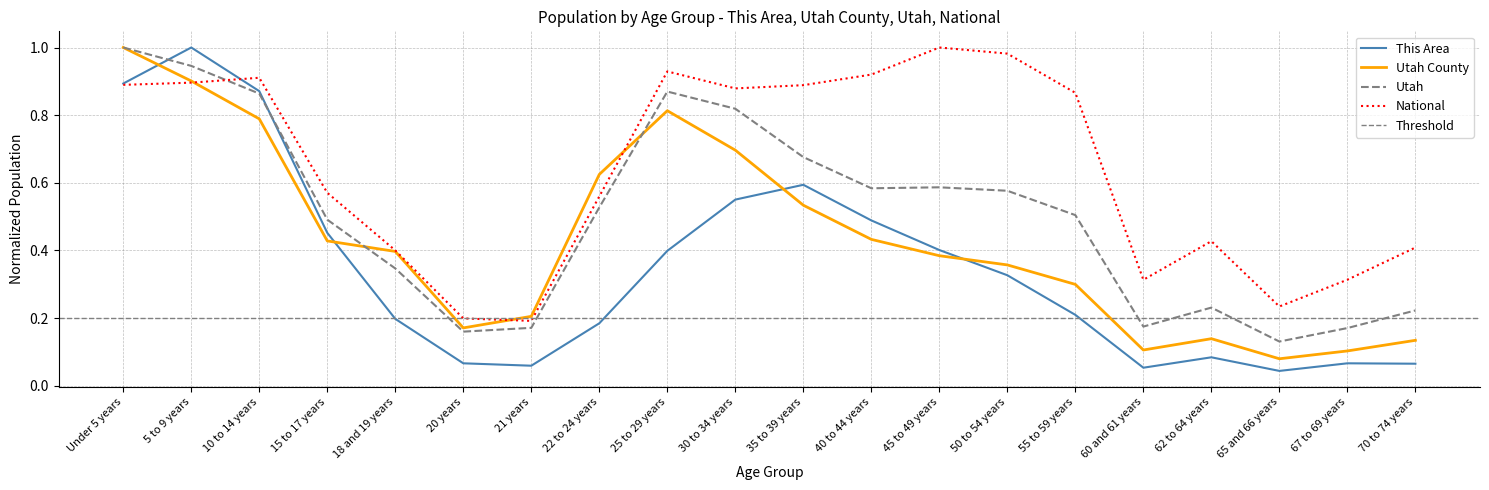

Count the number of categories in the chart.

20